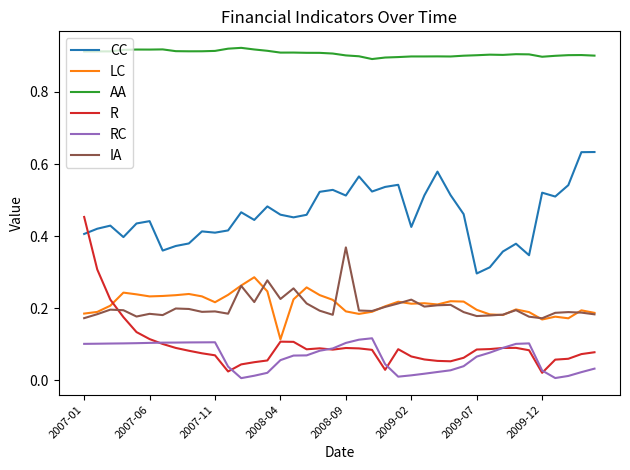

After their last crossing, which series has the higher values: IA or R?

IA